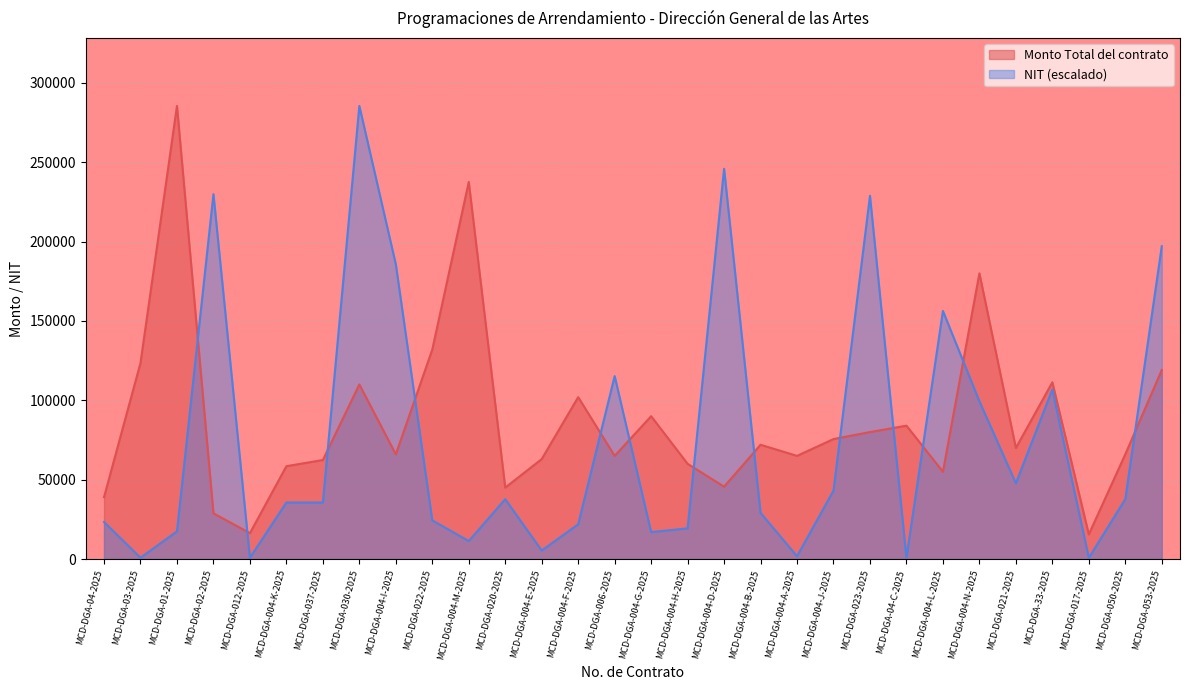

Which label corresponds to the largest value in the chart?

MCD-DGA-01-2025